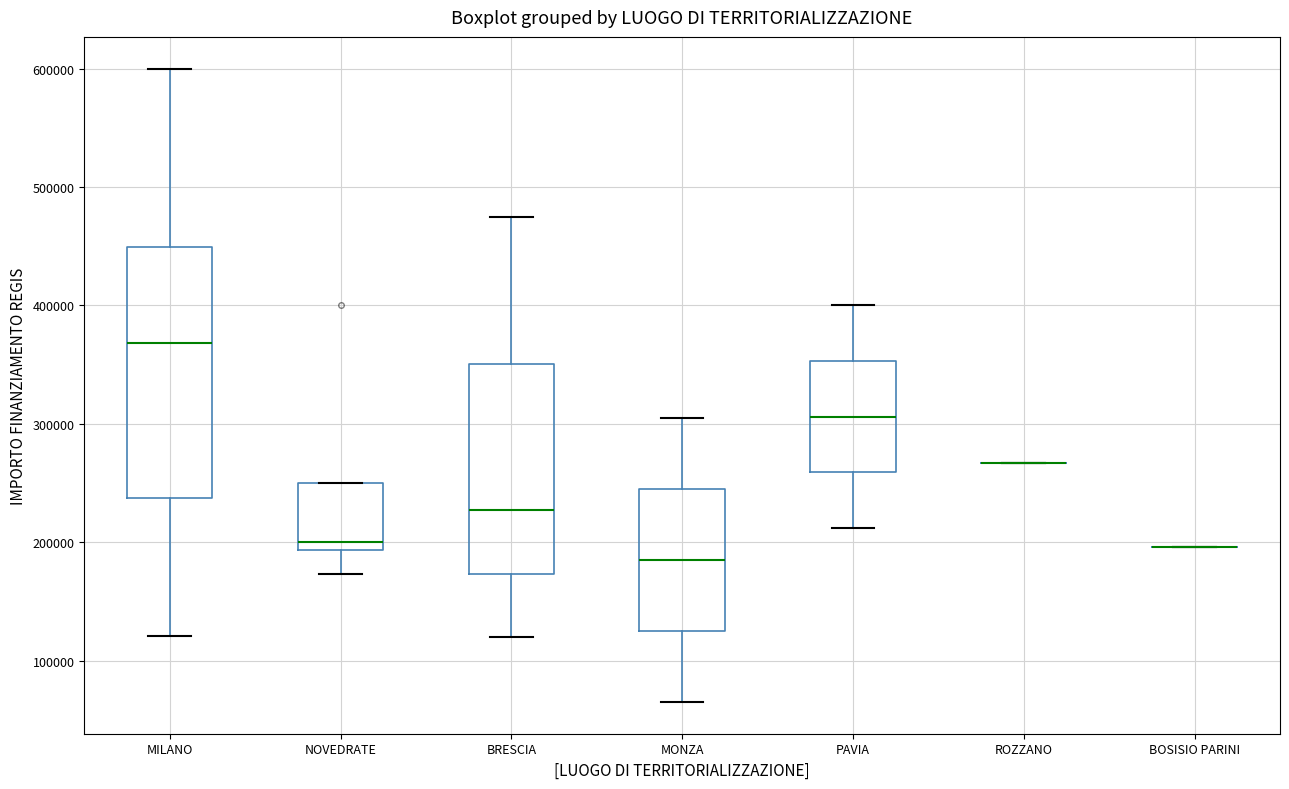

Where does the median line of the box for NOVEDRATE sit on the y-axis? The values are not printed on the chart, so give them approximately, as read against the axis.

200000